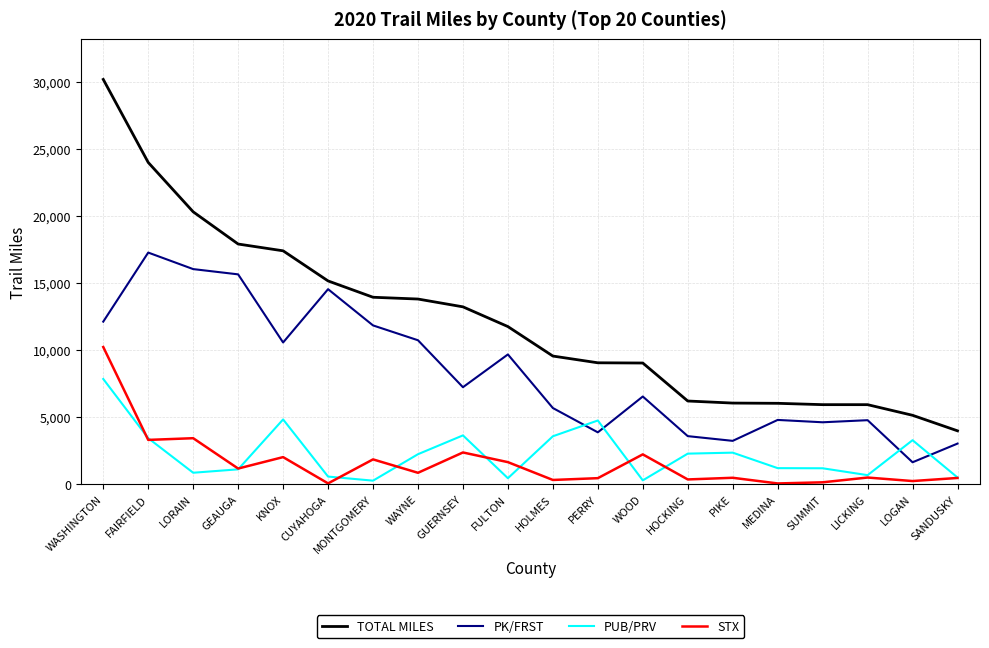

Is it true that PUB/PRV equals 4174 at PIKE?

False